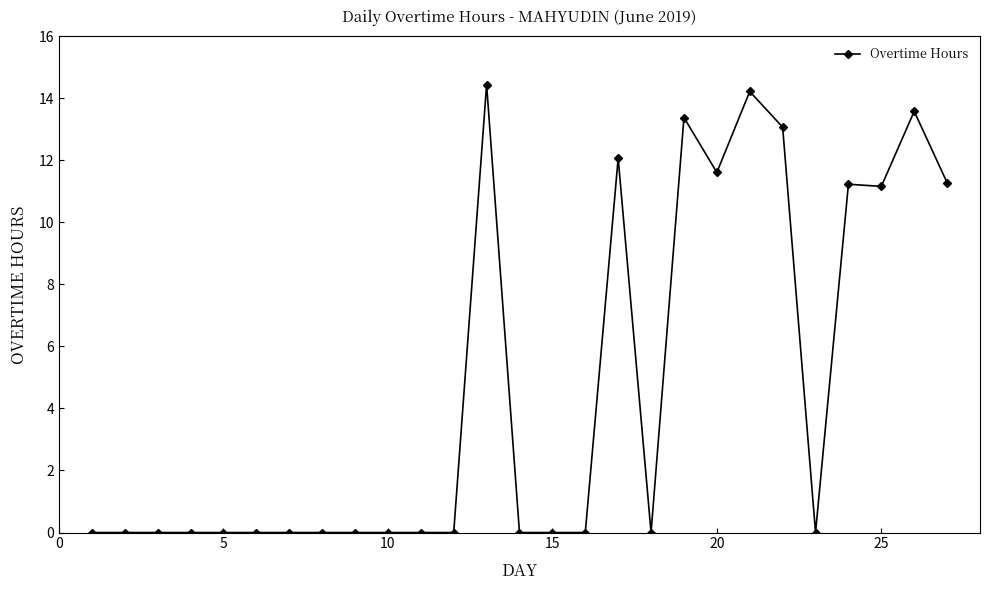

What is the greatest value displayed?

14.4